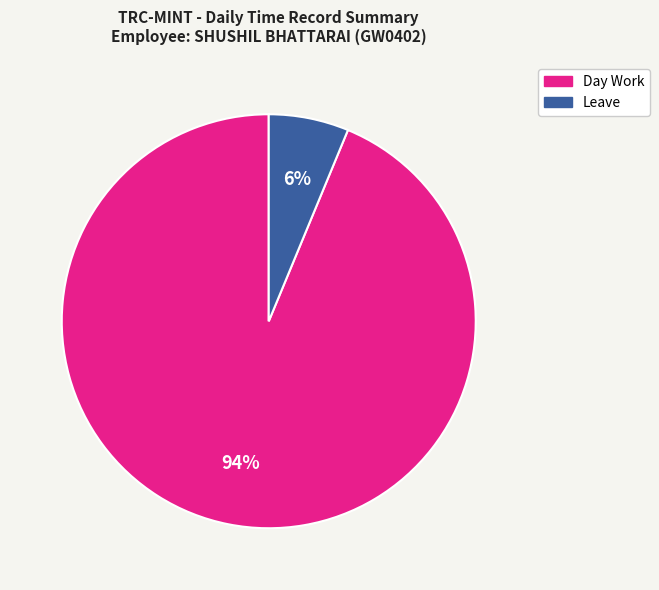

To the nearest percent, what is the average slice percentage?

50%